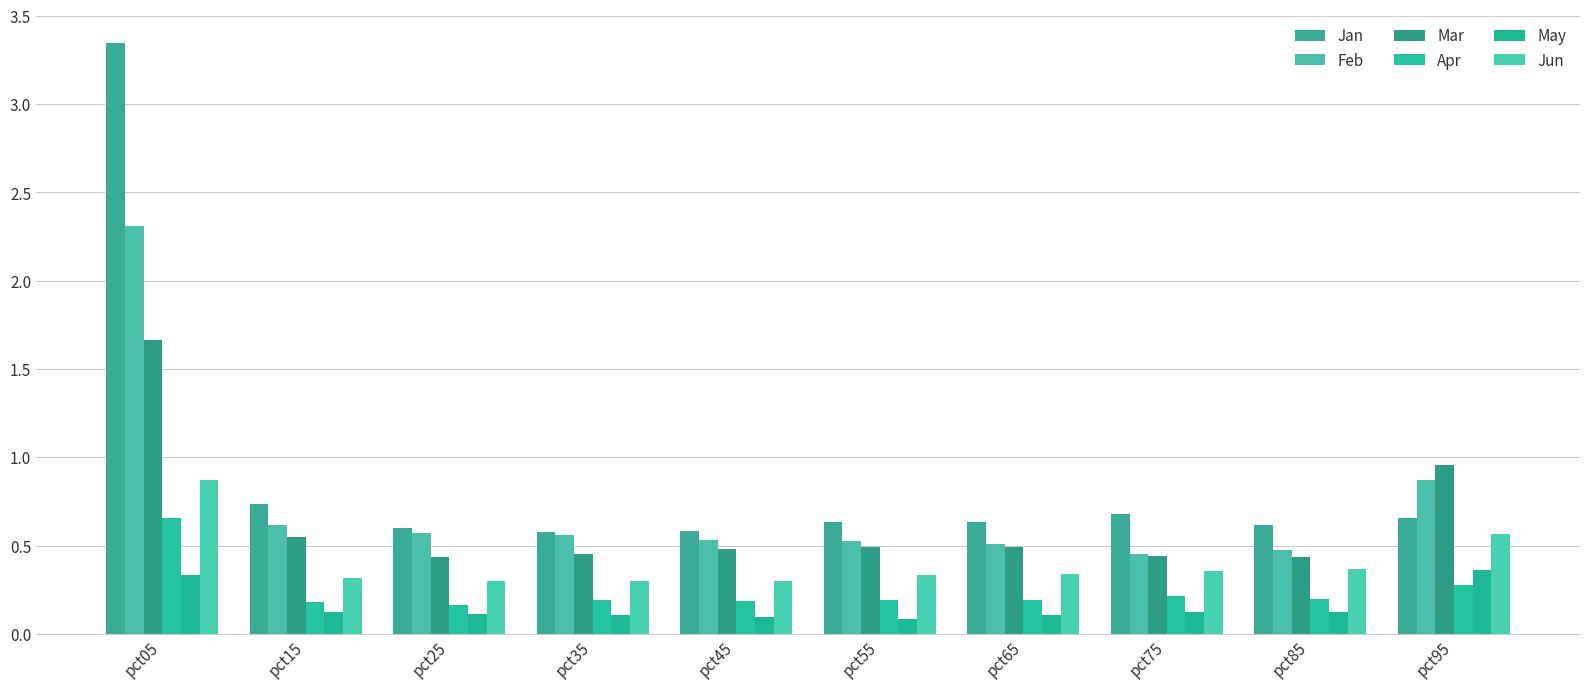

Reading left to right, what are all the values shown in this chart?

Jan: pct05=3.3	pct15=0.7	pct25=0.6	pct35=0.6	pct45=0.6	pct55=0.6	pct65=0.6	pct75=0.7	pct85=0.6	pct95=0.7
Feb: pct05=2.3	pct15=0.6	pct25=0.6	pct35=0.6	pct45=0.5	pct55=0.5	pct65=0.5	pct75=0.5	pct85=0.5	pct95=0.9
Mar: pct05=1.7	pct15=0.6	pct25=0.4	pct35=0.5	pct45=0.5	pct55=0.5	pct65=0.5	pct75=0.4	pct85=0.4	pct95=1.0
Apr: pct05=0.7	pct15=0.2	pct25=0.2	pct35=0.2	pct45=0.2	pct55=0.2	pct65=0.2	pct75=0.2	pct85=0.2	pct95=0.3
May: pct05=0.3	pct15=0.1	pct25=0.1	pct35=0.1	pct45=0.1	pct55=0.1	pct65=0.1	pct75=0.1	pct85=0.1	pct95=0.4
Jun: pct05=0.9	pct15=0.3	pct25=0.3	pct35=0.3	pct45=0.3	pct55=0.3	pct65=0.3	pct75=0.4	pct85=0.4	pct95=0.6